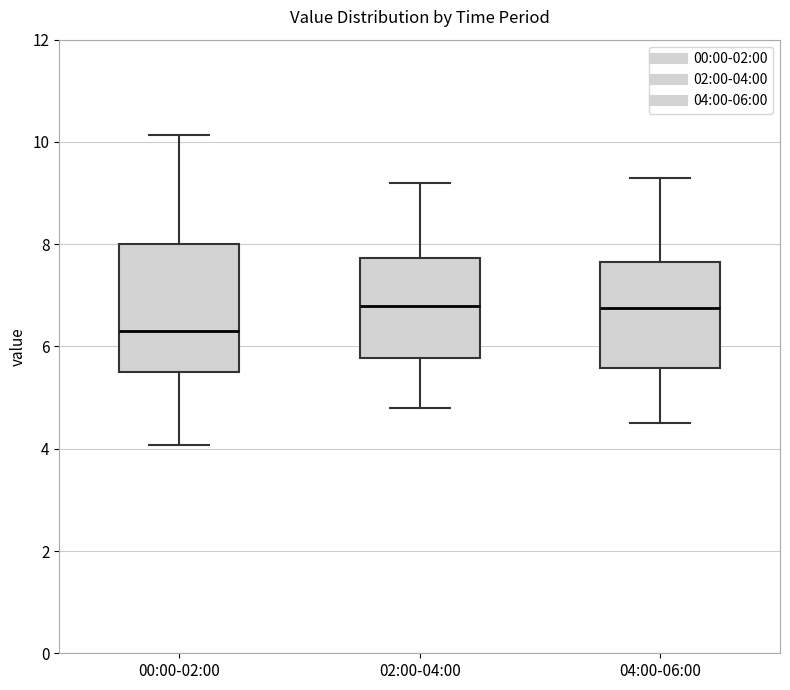

Reading left to right, transcribe this box plot: for each box, give where its median line is, the range the box spans, and where its two whiskers end, as read against the y-axis. The values are not printed on the chart, so give them approximately, as read against the axis.

00:00-02:00: median 6.4, box 5.6 to 8.0, whiskers 4.0 to 10.2
02:00-04:00: median 6.8, box 5.8 to 7.8, whiskers 4.8 to 9.2
04:00-06:00: median 6.8, box 5.6 to 7.6, whiskers 4.6 to 9.4